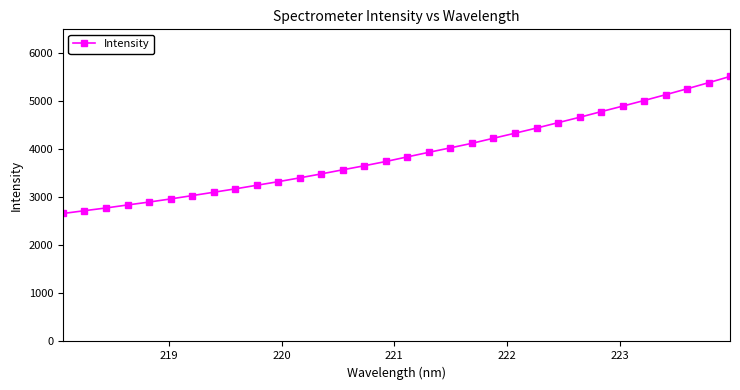

What is the smallest value displayed?

2664.7